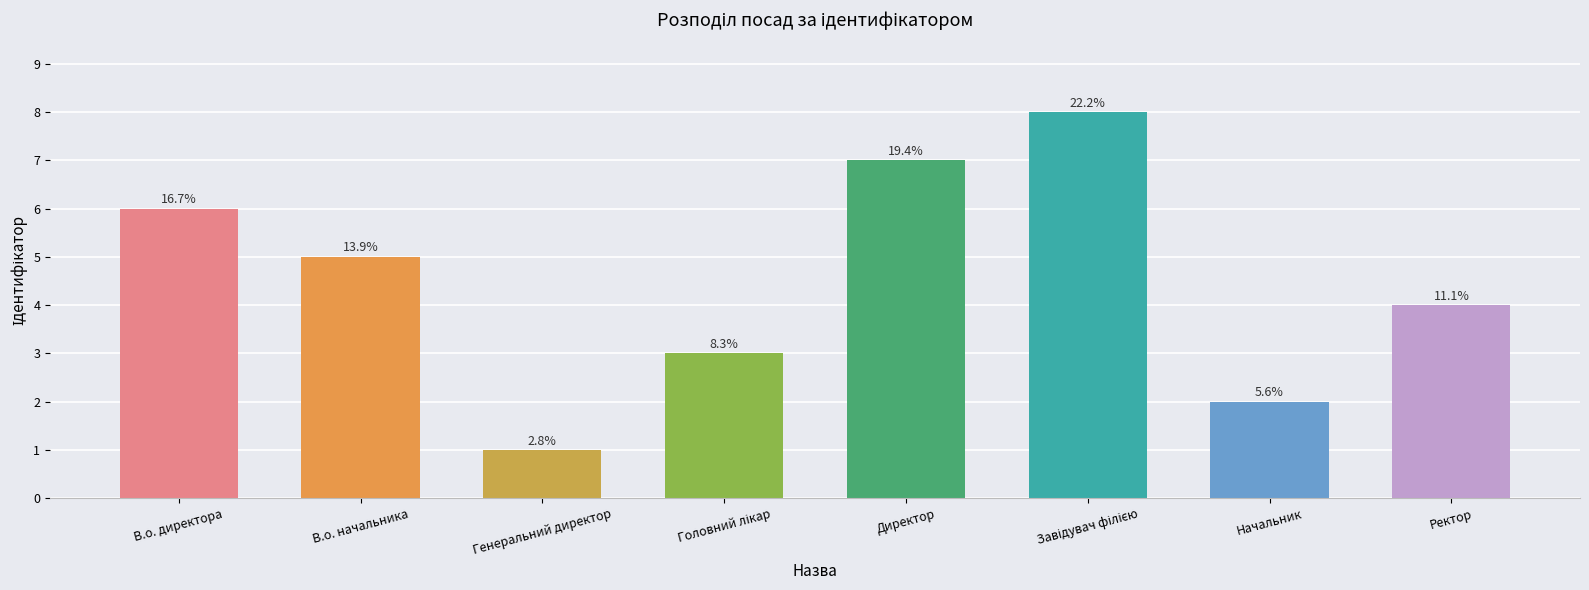

True or false: the data shows 5 at Завідувач філією.

False